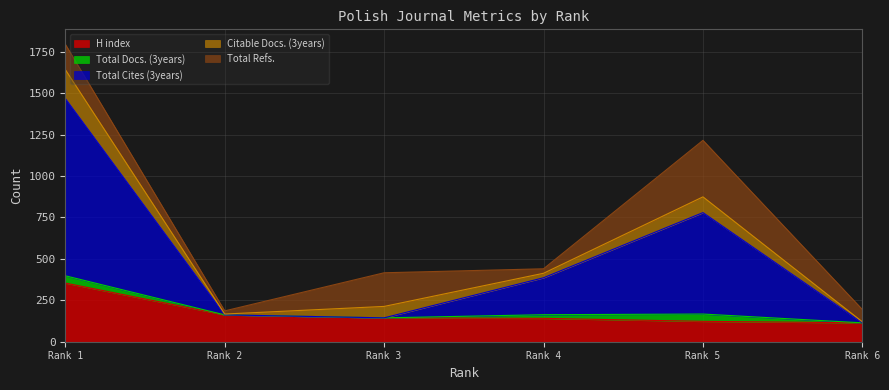

Reading left to right, what are all the values shown in this chart?

H index: 354	162	144	141	123	114
Total Docs. (3years): 44	0	0	22	44	0
Total Cites (3years): 1070	0	0	223	612	0
Citable Docs. (3years): 174	5	69	27	95	6
Total Refs.: 153	19	203	27	341	74